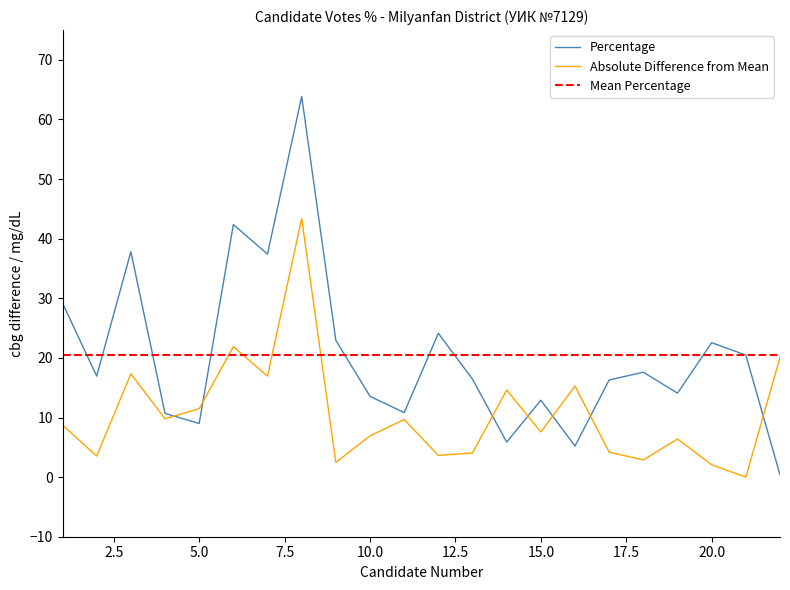

Reading left to right, transcribe all the data shown in this chart.

29.2	16.9	37.8	10.7	9.0	42.4	37.4	63.9	22.9	13.6	10.8	24.1	16.4	5.9	12.9	5.2	16.3	17.6	14.1	22.6	20.5	0.4